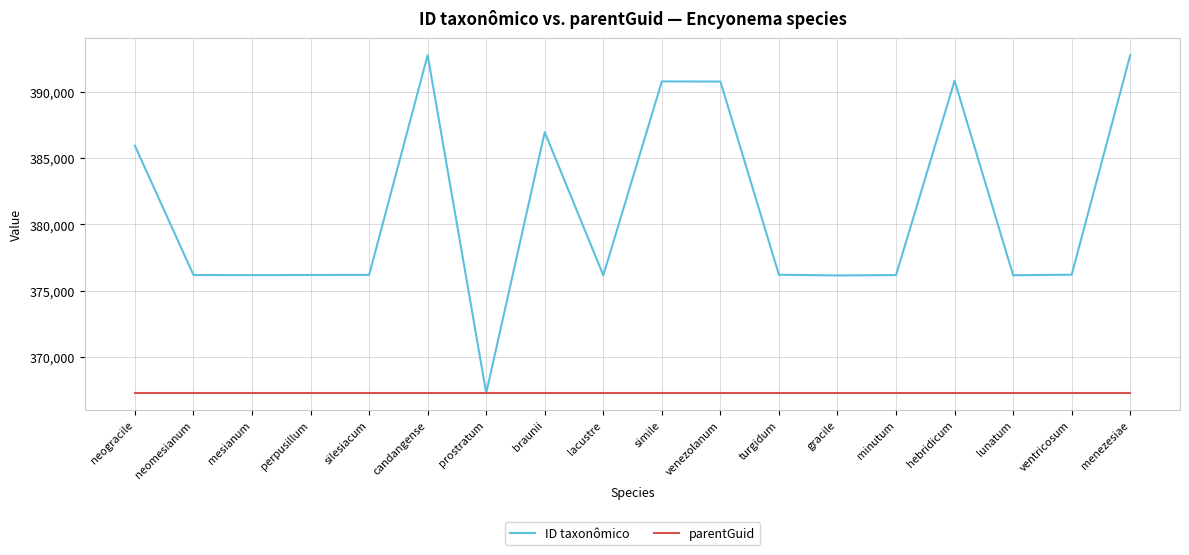

What is the sum of the ID taxonômico values at braunii and candangense?

779780